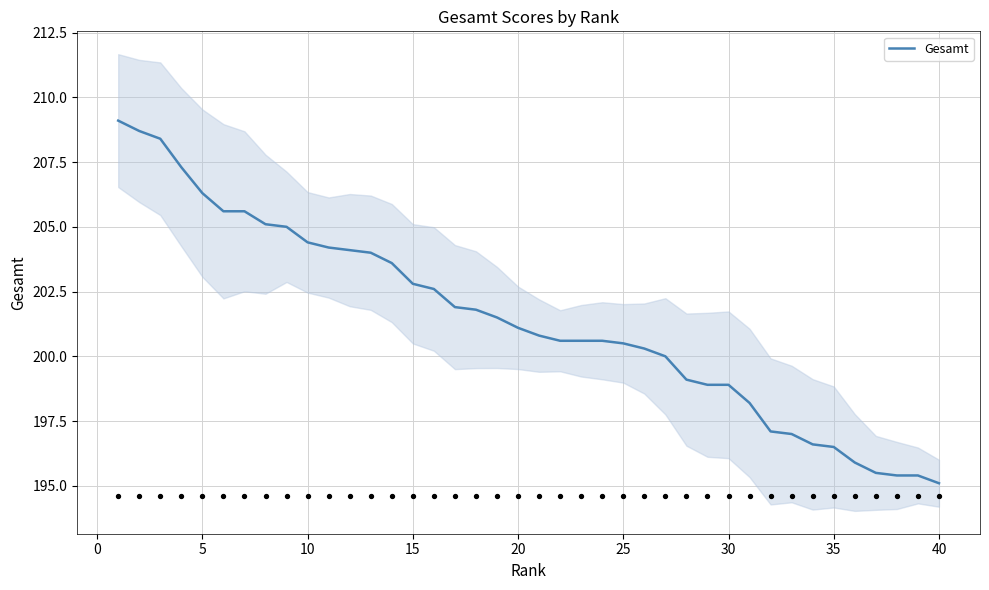

Is it true that Gesamt equals 318.2 at 25?

False